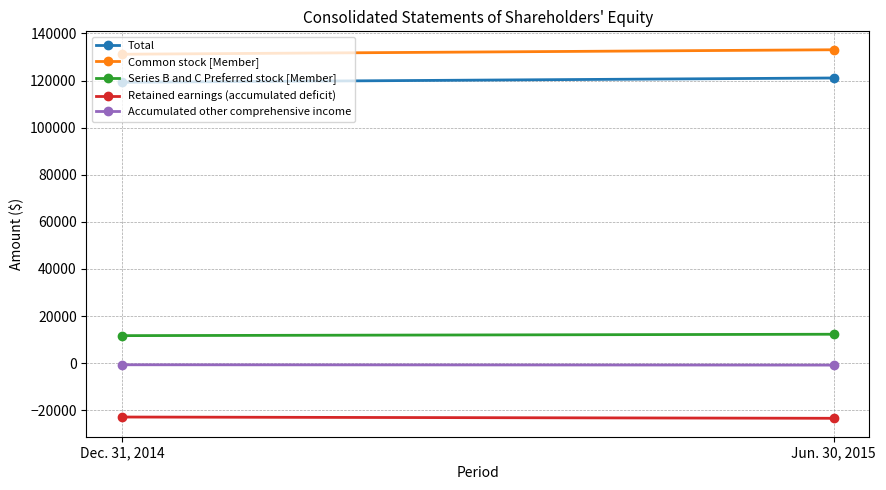

What is the highest value of the Common stock [Member] series?

133082